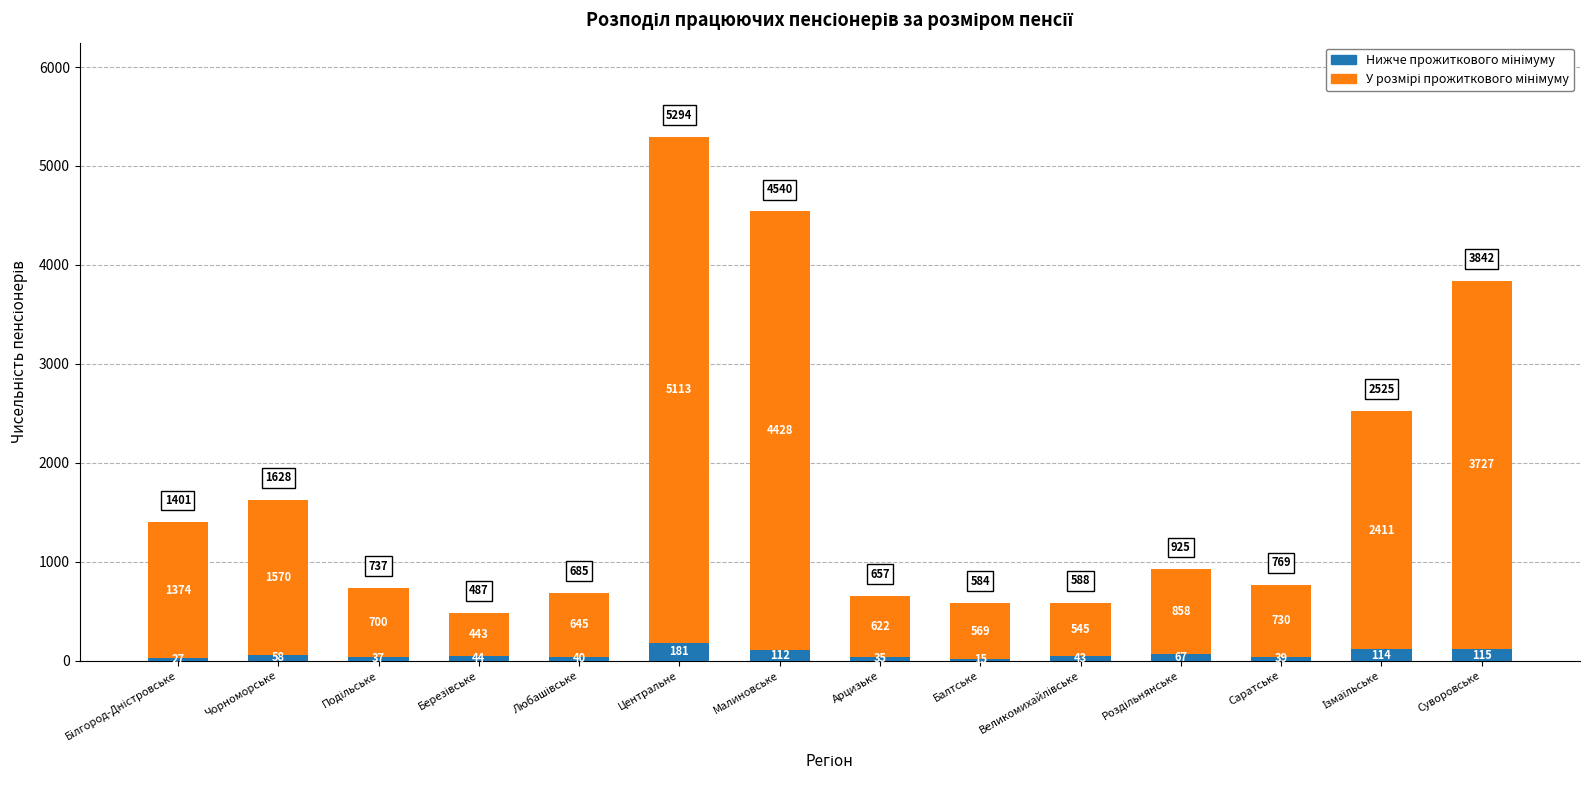

At which category is the sum across all series the highest?

Центральне